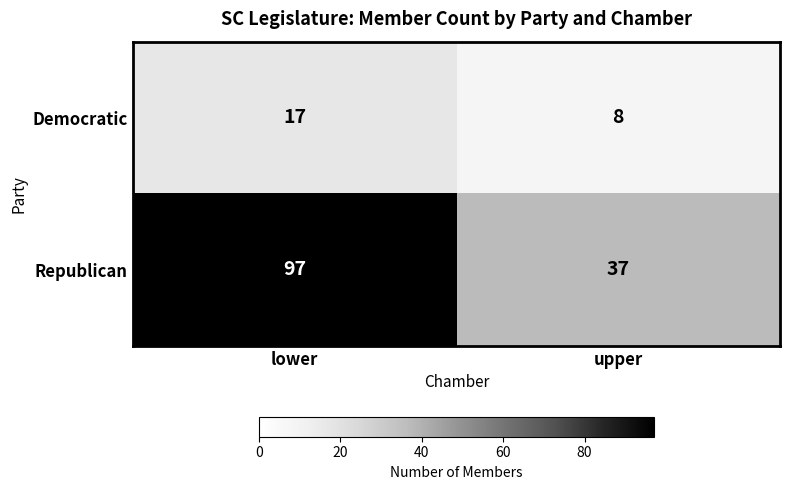

What is the difference between the Republican values at upper and lower?

60